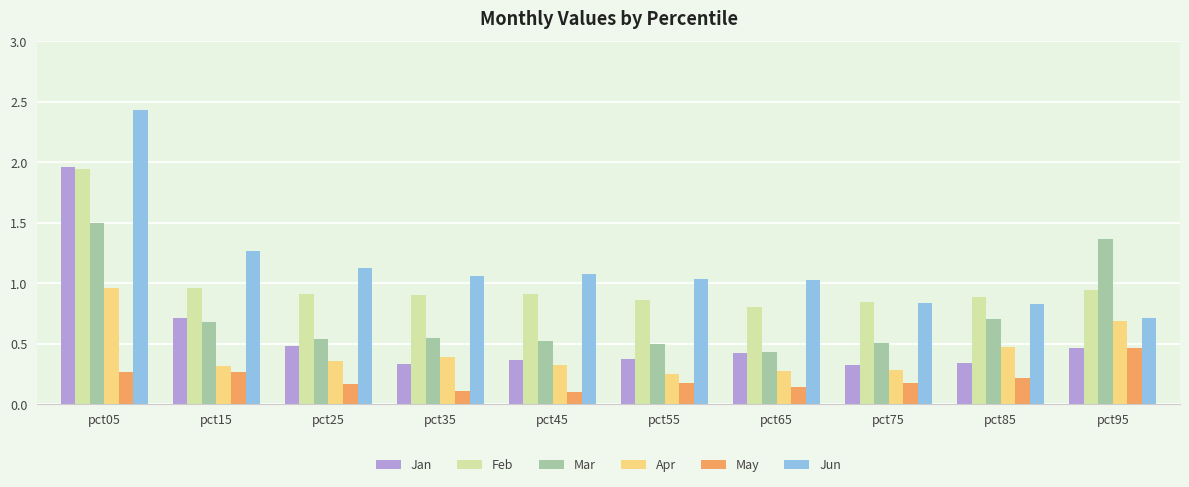

List the series in order of their overall mean, highest first.

Jun, Feb, Mar, Jan, Apr, May